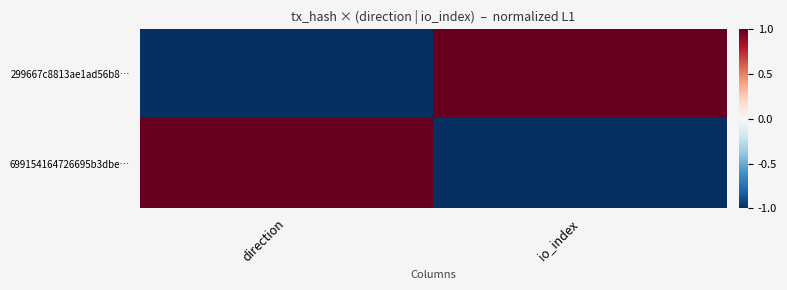

Which series has the largest total across all categories?

299667c8813ae1ad56b8…